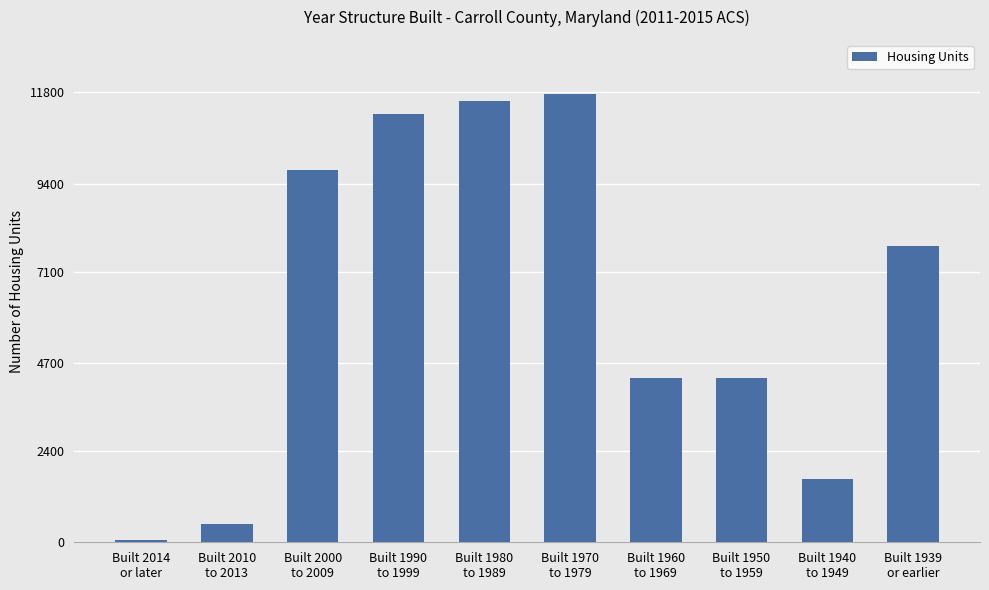

At which label does the data first exceed 7765?

Built 2000
to 2009